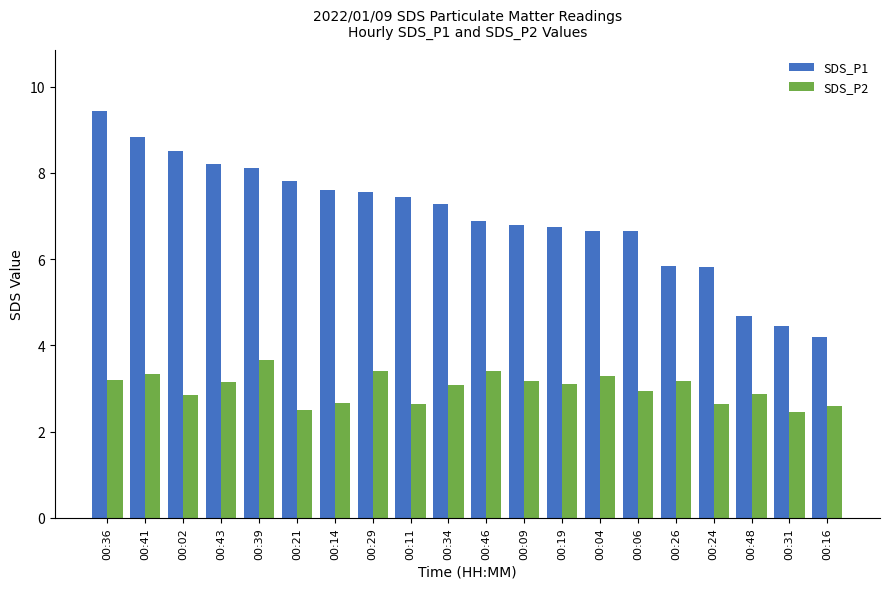

What is the sum of the SDS_P1 values at 00:21 and 00:46?

14.7